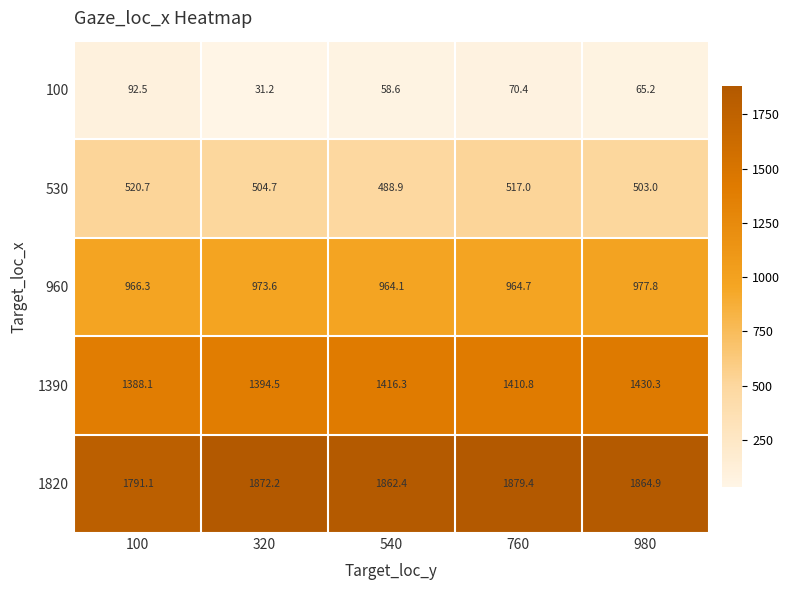

What is the average value of the 960 series?

969.3